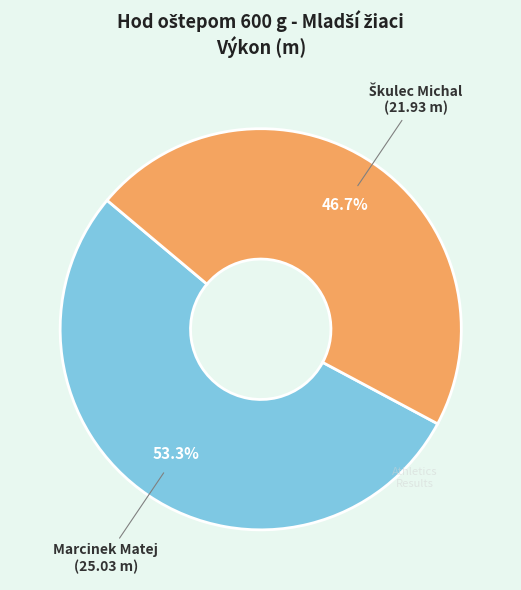

Which slice is the largest?

Marcinek Matej